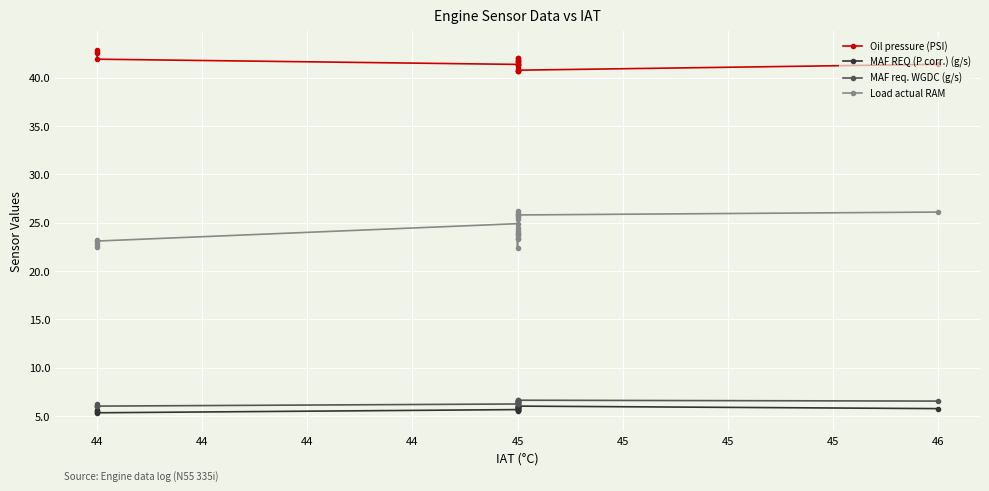

Read the Load actual RAM value at 45.

23.3